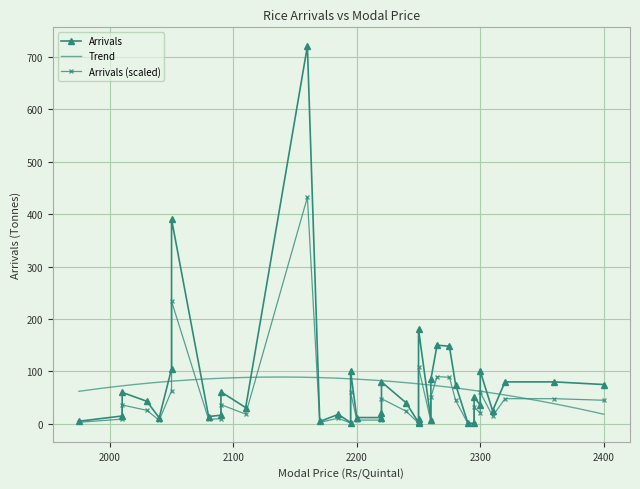

What is the difference between the values at 2275 and 2240?

108.0